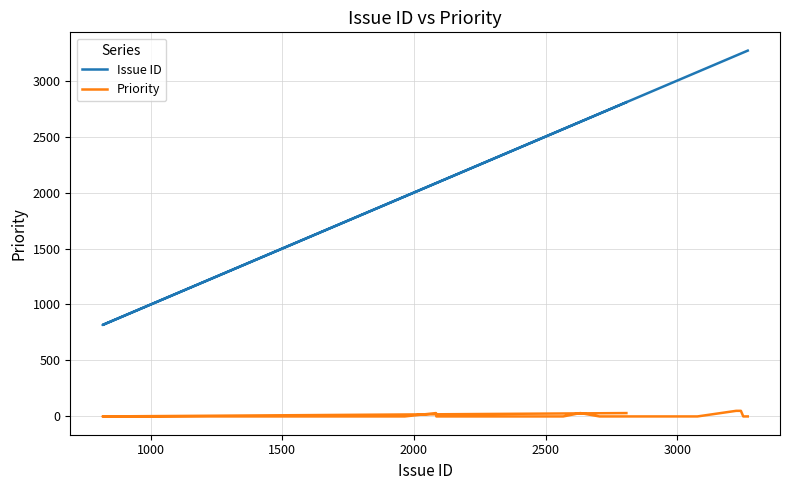

True or false: Issue ID and Priority cross at least once.

False